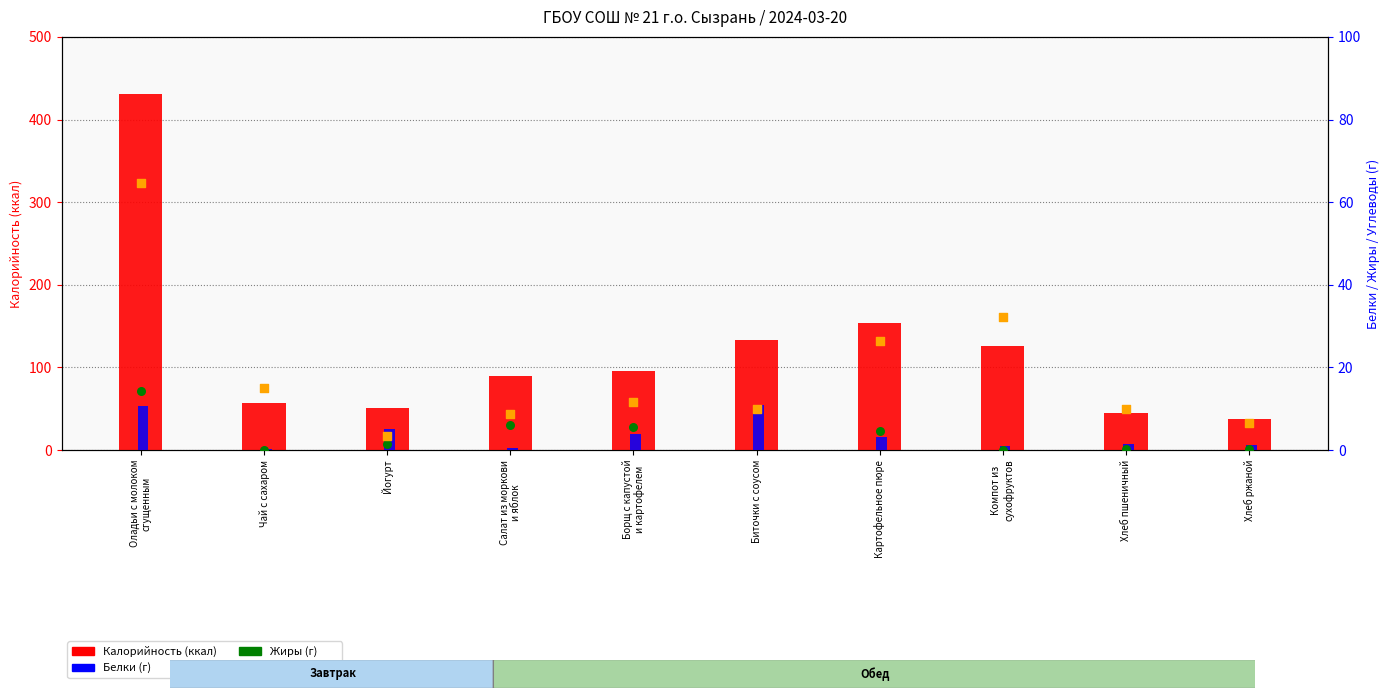

Which series has the widest spread of Y values?

Калорийность